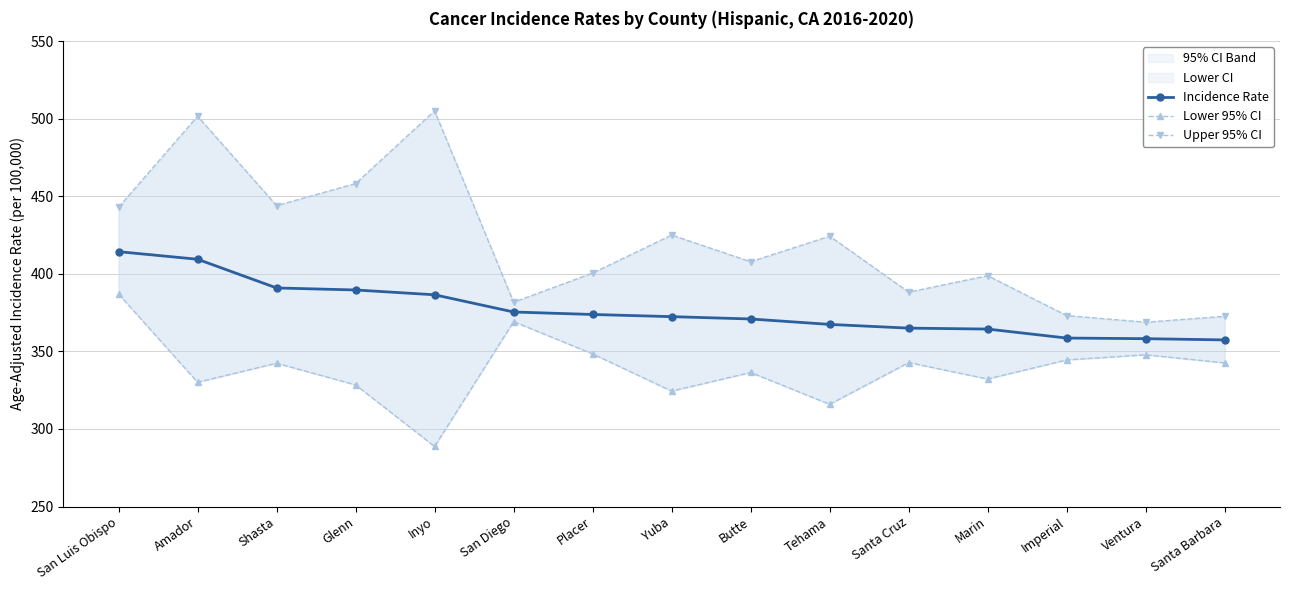

What is the sum of all Lower 95% CI values?

5080.8